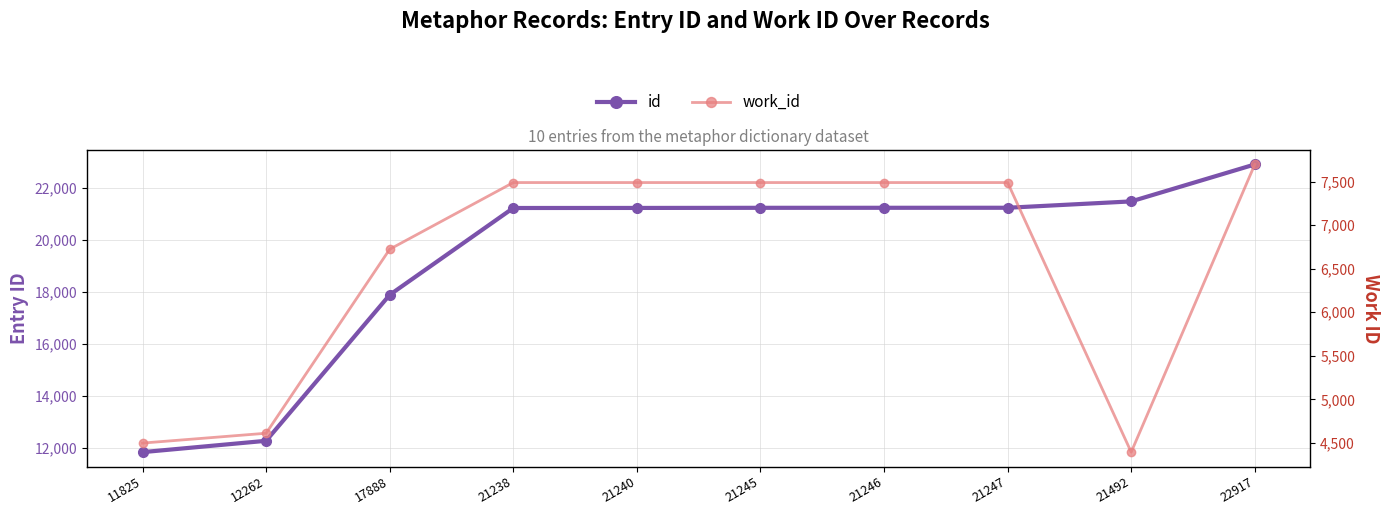

What is the value of the id point at the 5th from the left?

21240